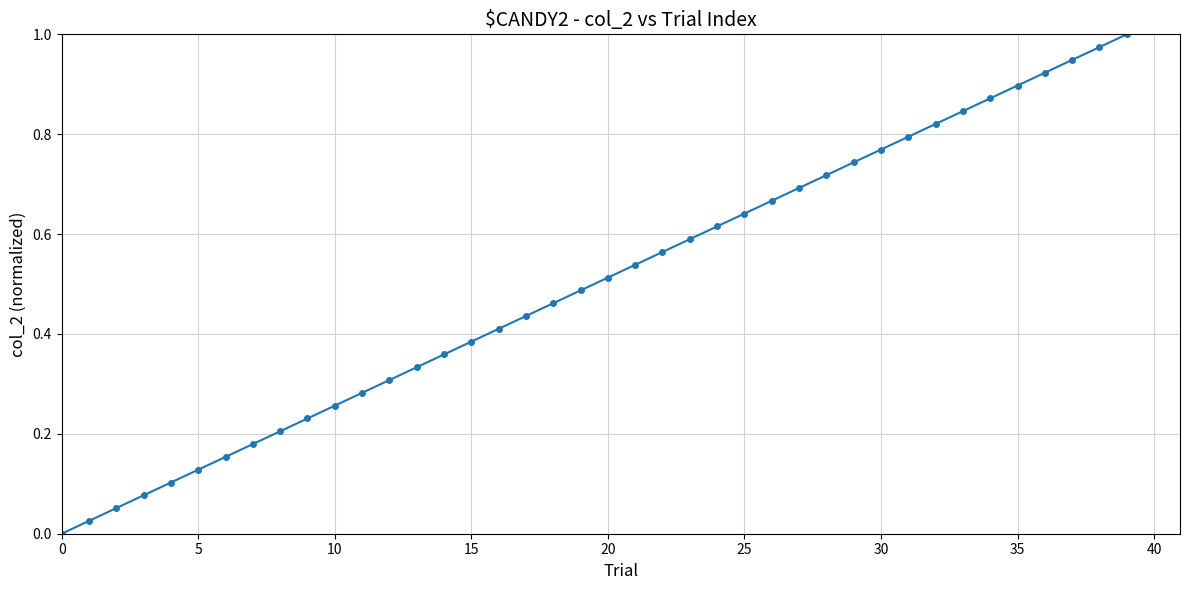

What is the sum of all values?

20.0